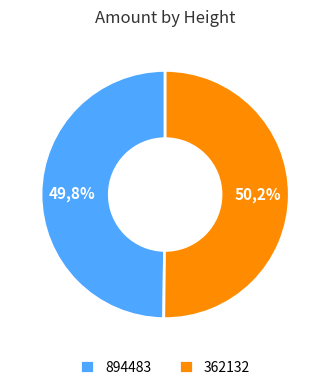

Which category has the smallest portion of the pie?

894483